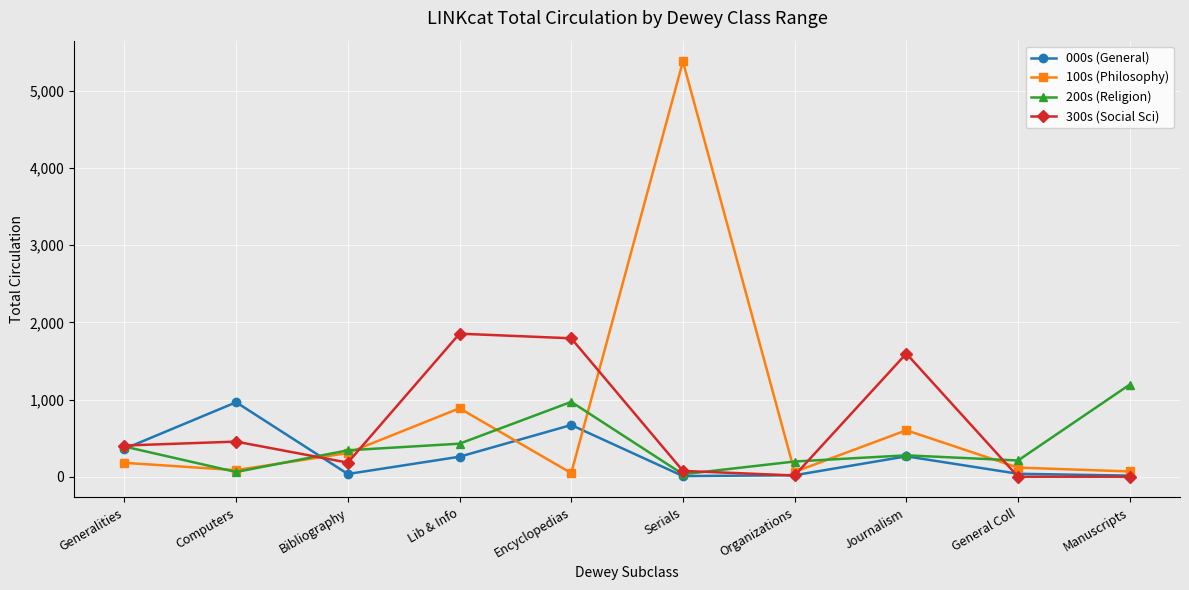

At how many categories does at least one series exceed 1744?

3